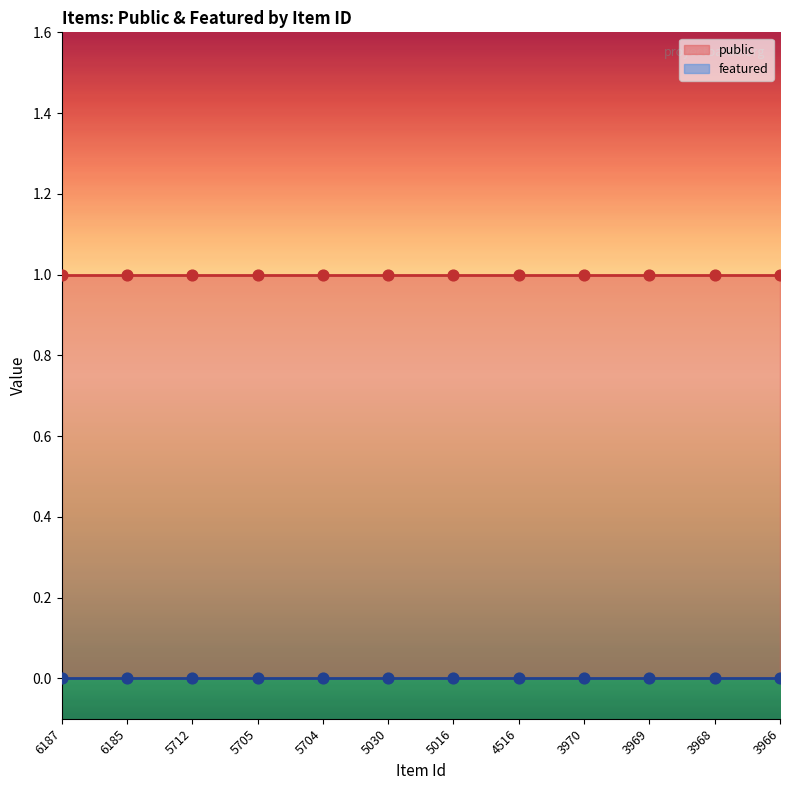

Is the value of public at 3966 greater than the value of featured at 3966?

Yes